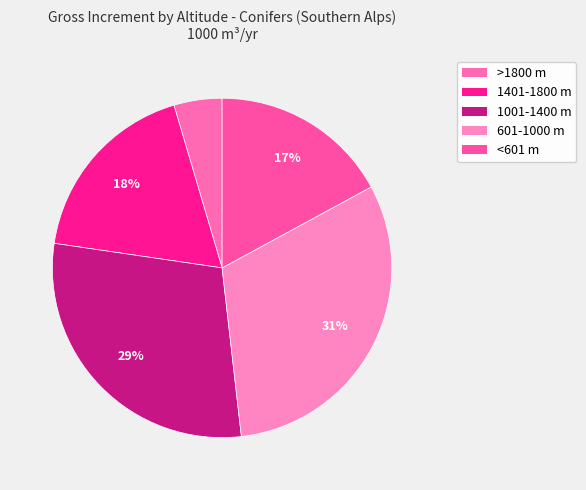

To the nearest percent, what is the average slice percentage?

20%